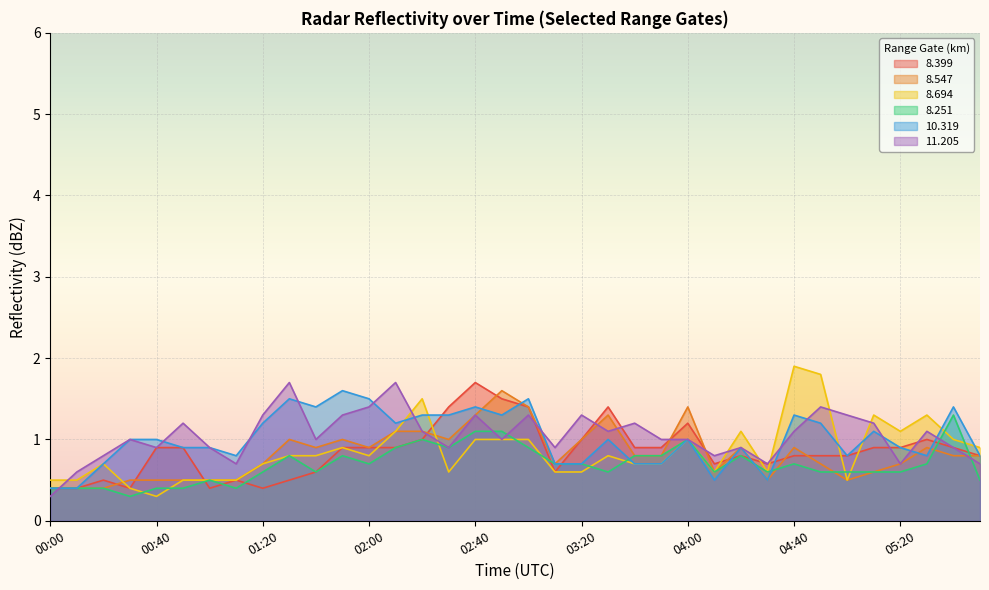

Which series has the largest total across all categories?

 11.205